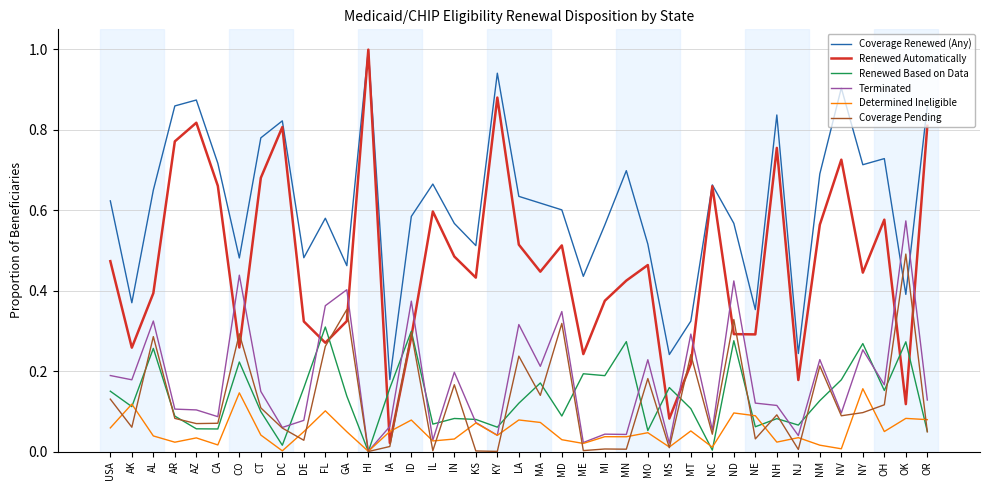

What position from the right is USA?

39